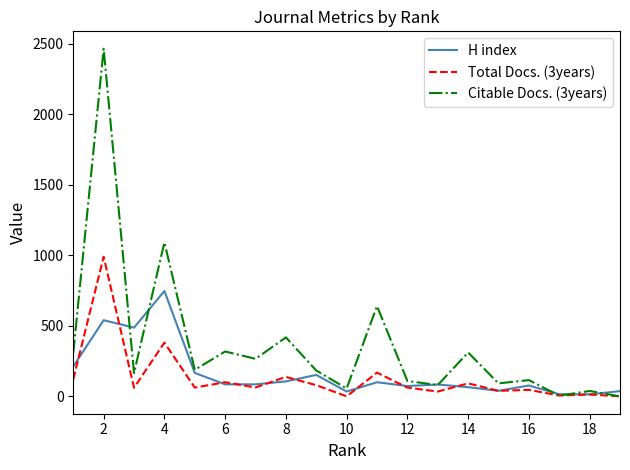

What are all the series names shown in the legend?

H index, Total Docs. (3years), Citable Docs. (3years)